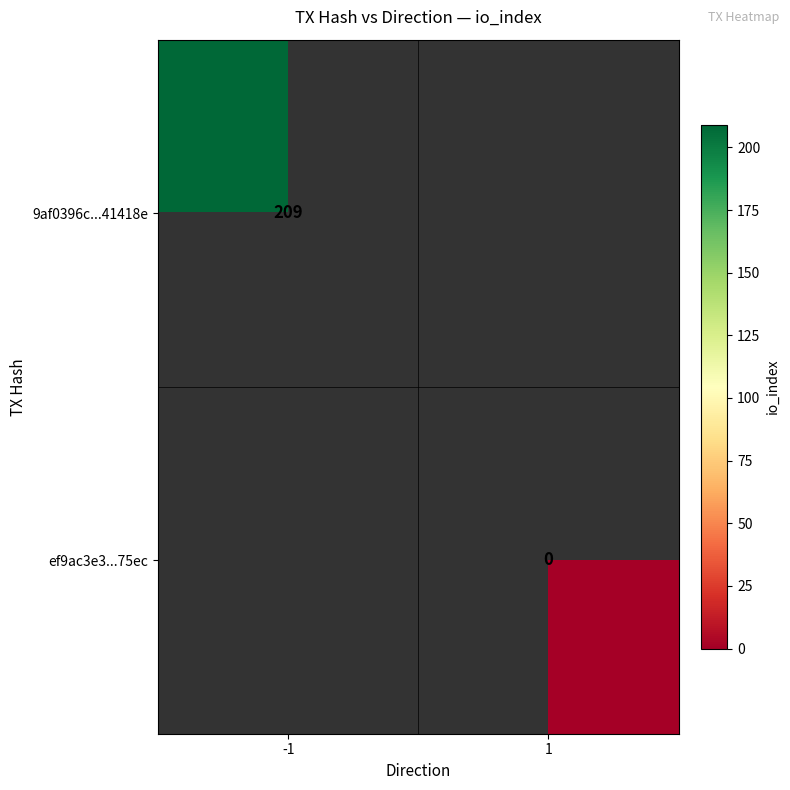

At how many categories does at least one series exceed 192?

1